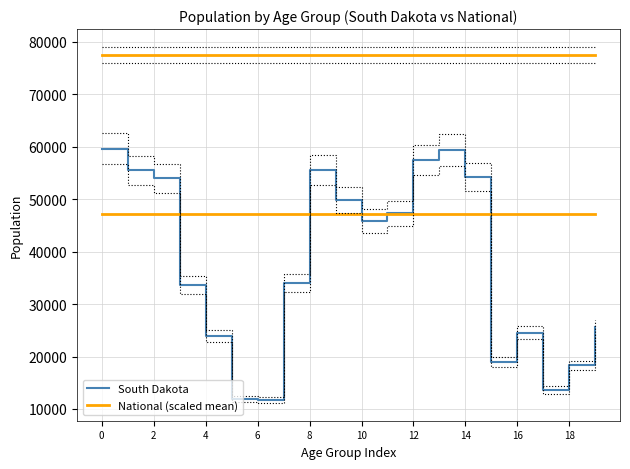

What is the minimum value for National (scaled mean)?

47201.6